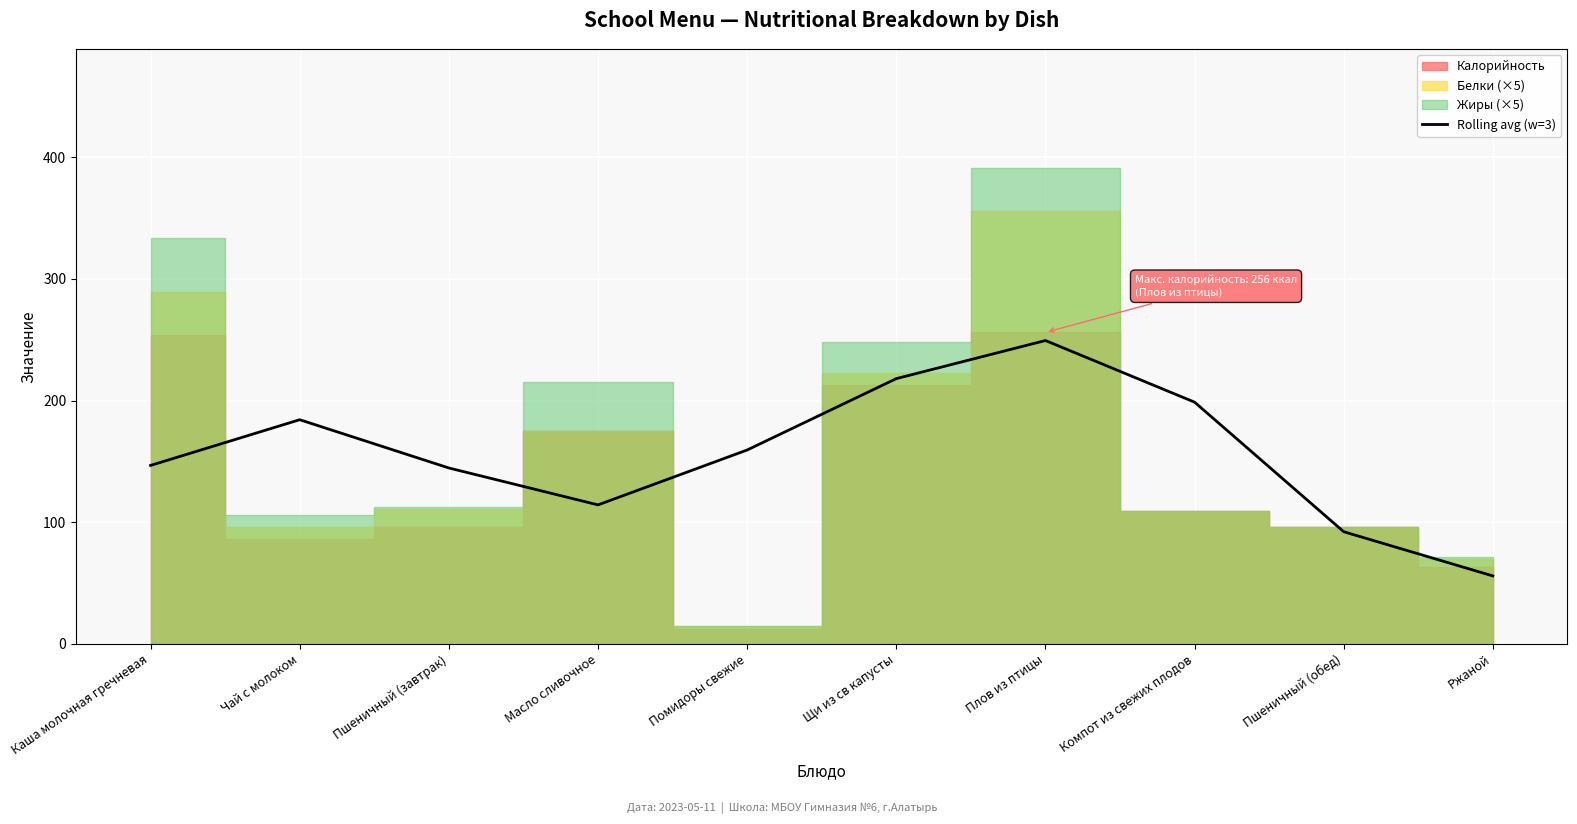

How many interior local valleys (lower than both neighbors) does the data have?

1